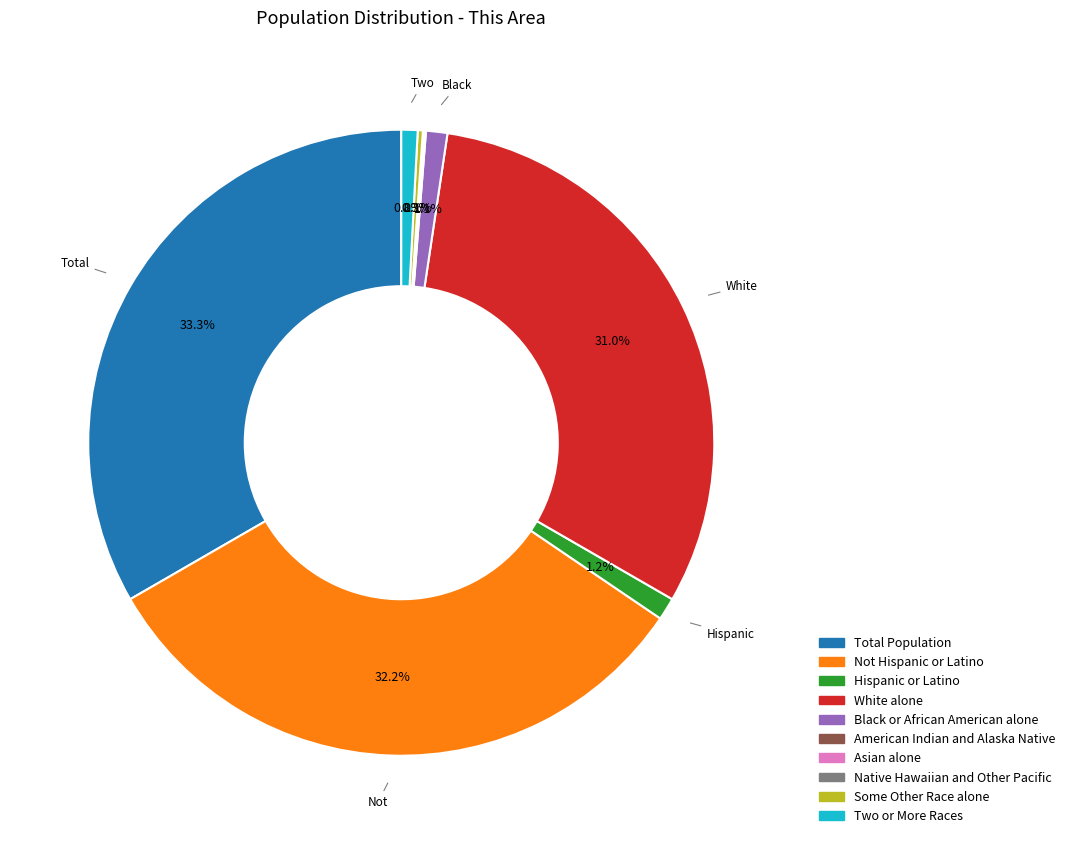

The Not Hispanic or Latino slice represents 32% of the pie. True or false?

True